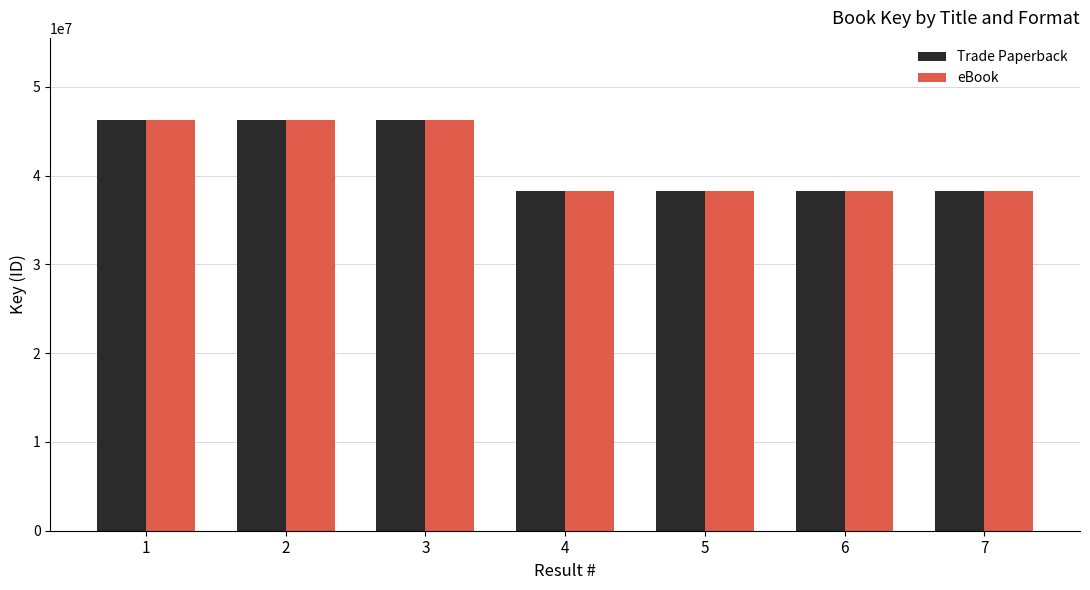

Is the value of eBook at 3 greater than the value of Trade Paperback at 5?

Yes